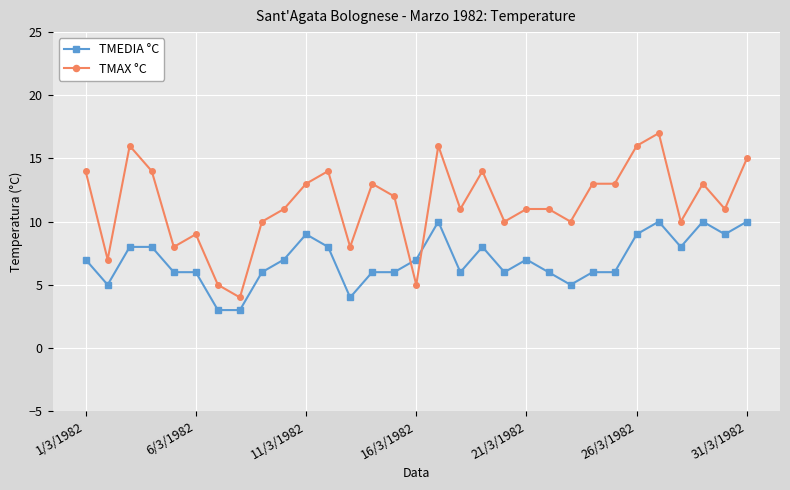

Which series has the widest spread of values?

TMAX °C